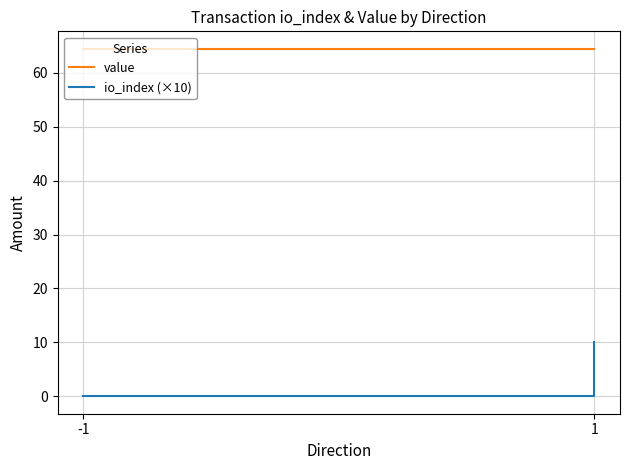

The value of io_index (×10) at -1 is 3.1. True or false?

False